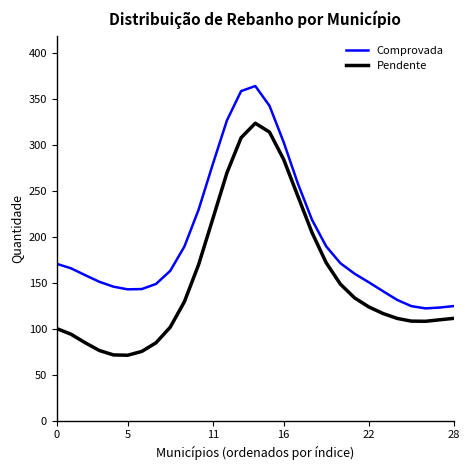

The Pendente series shows 56.3 at 22. True or false?

False